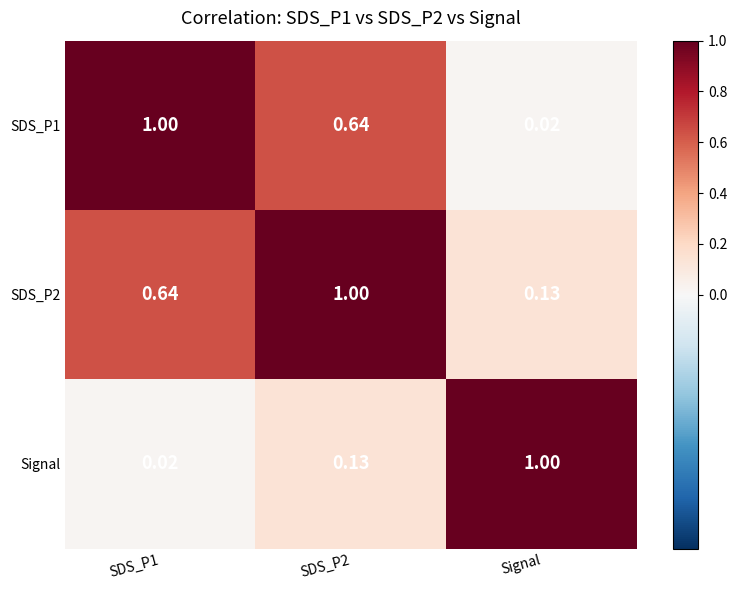

What is the spread (max minus min) of values at SDS_P2?

0.9